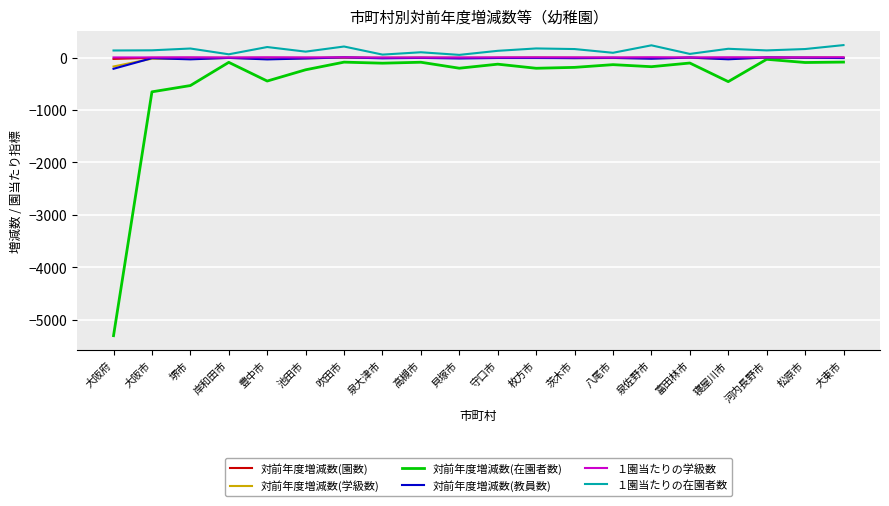

True or false: １園当たりの在園者数 has more than 1 points higher than both neighbors.

True